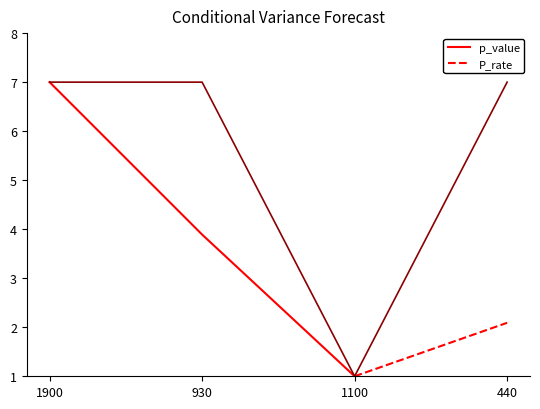

Rank the categories by value from highest to lowest.

1900, 930, 440, 1100